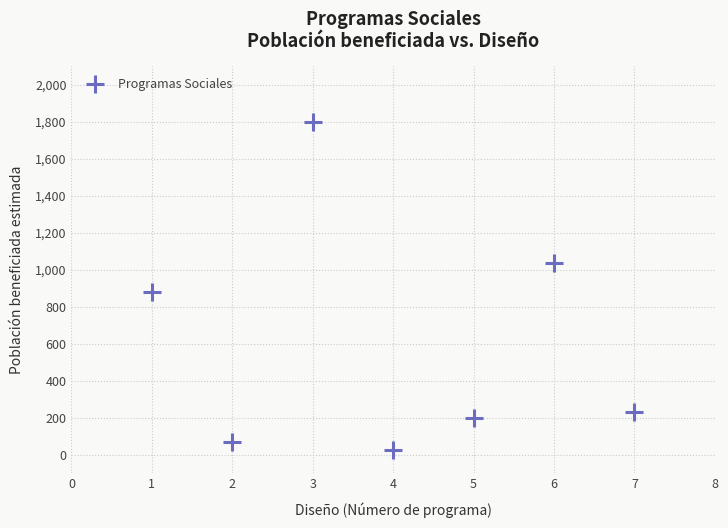

What is the average Y value?

605